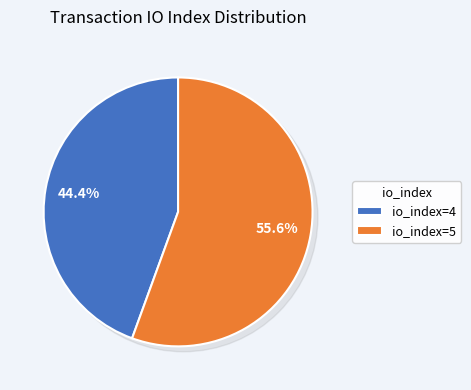

How many slices are in this pie chart?

2